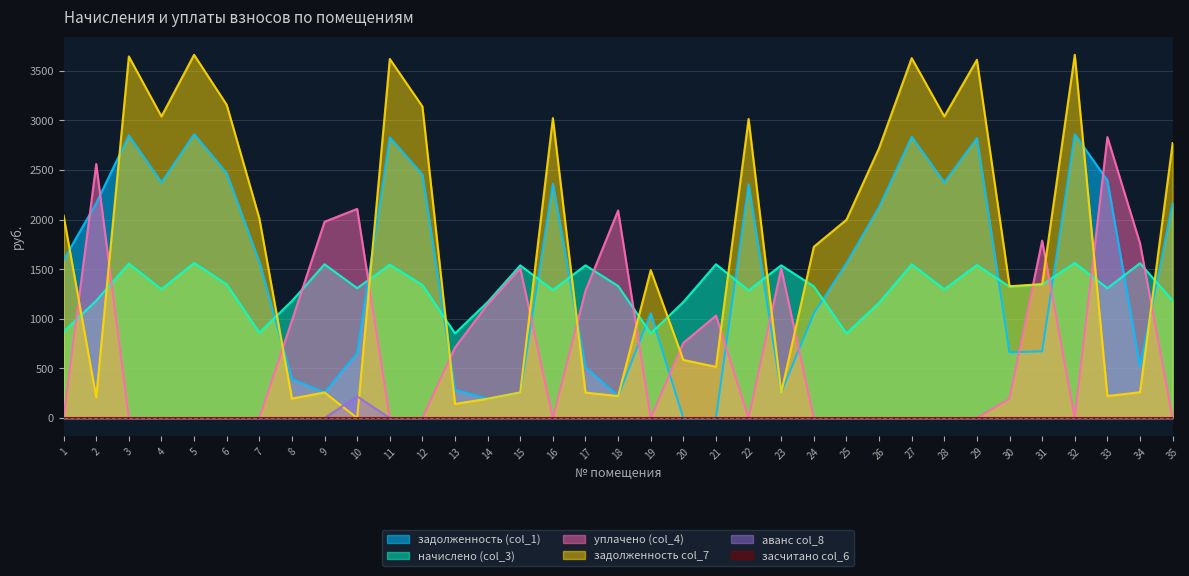

Is it true that задолженность col_7 equals 1269.6 at 10?

False